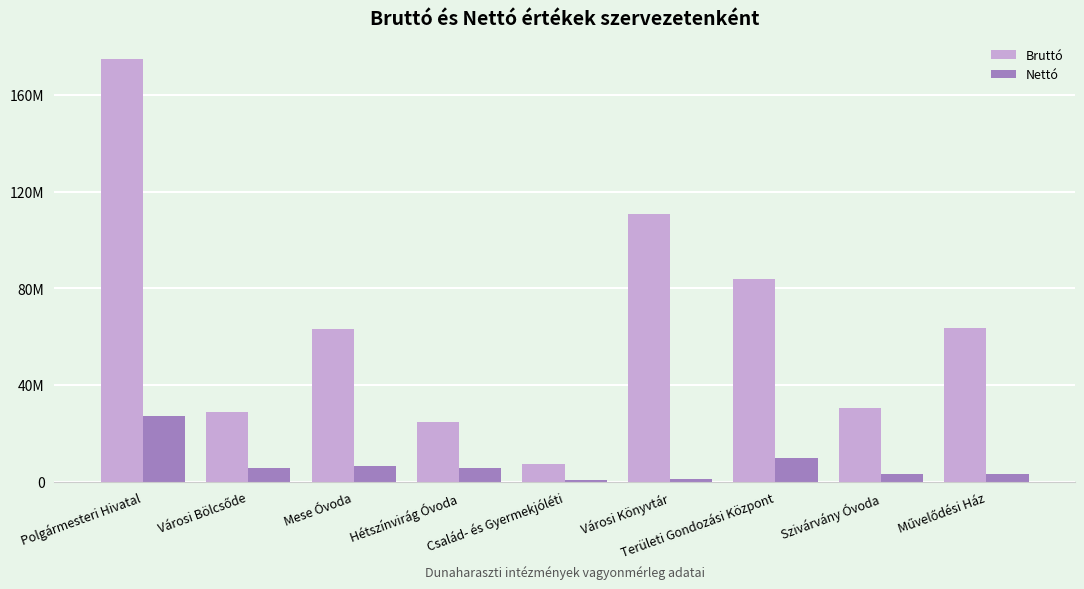

Does the chart contain stacked bars?

No